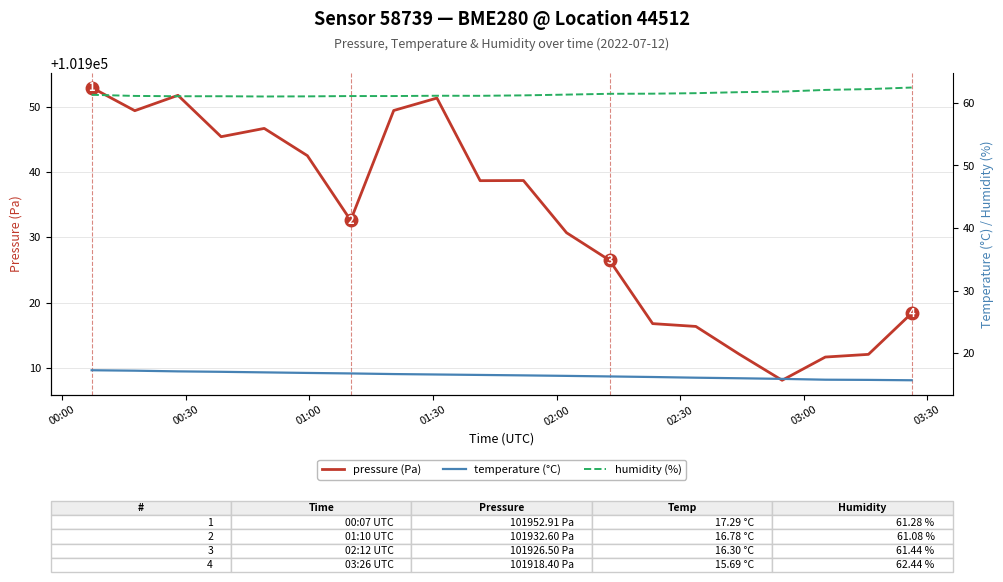

What are all the series names shown in the legend?

pressure (Pa), temperature (°C), humidity (%)